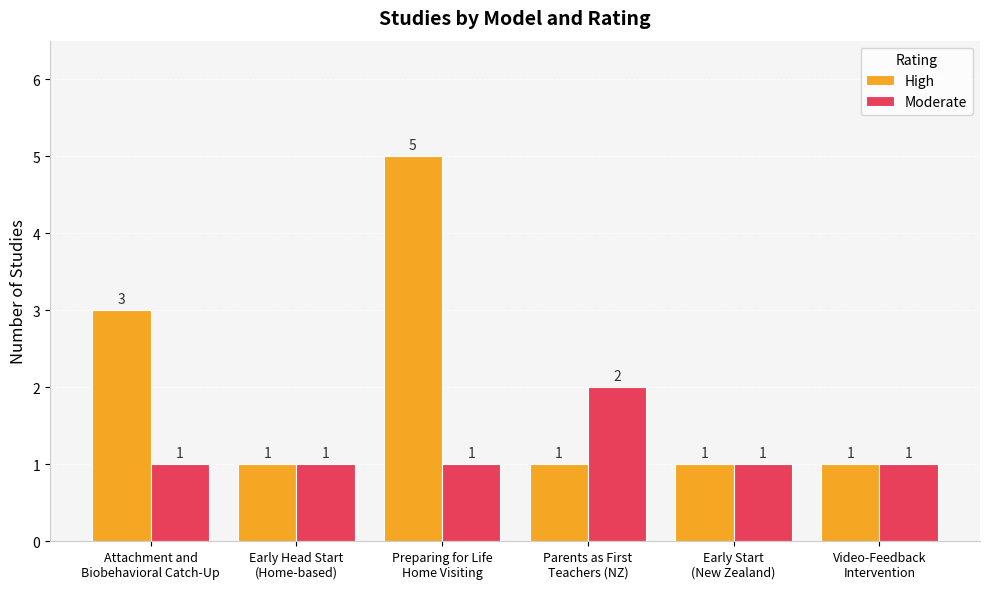

Rank the series by their maximum value, from lowest to highest.

Moderate, High